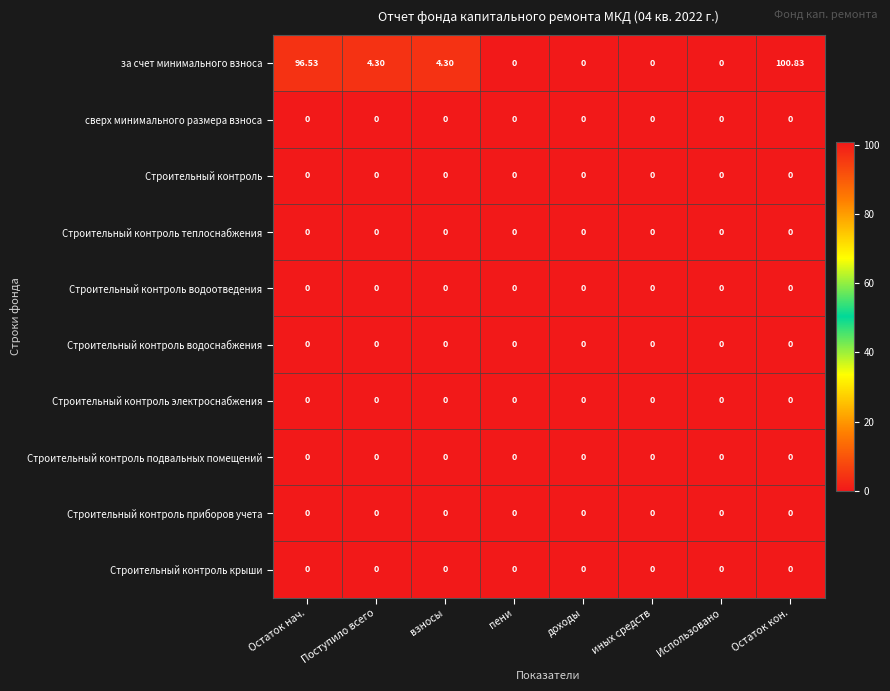

How many distinct data groups are displayed?

10